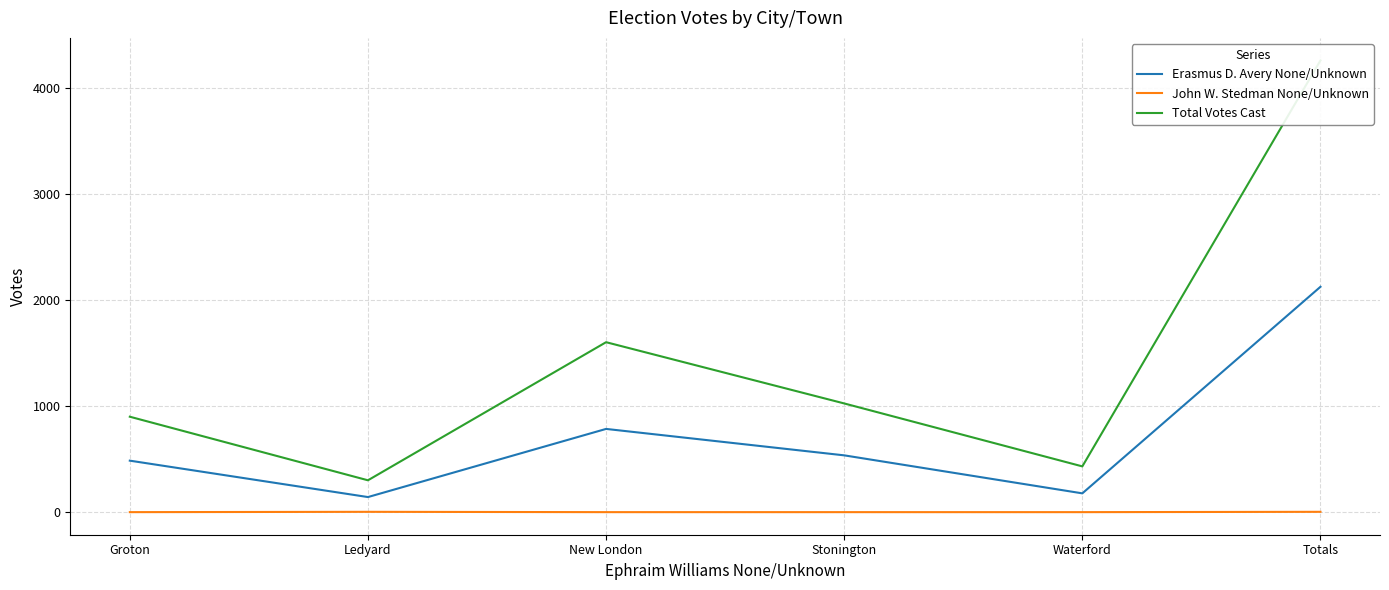

What is the difference between the maximum and minimum values in the Erasmus D. Avery None/Unknown series?

1981